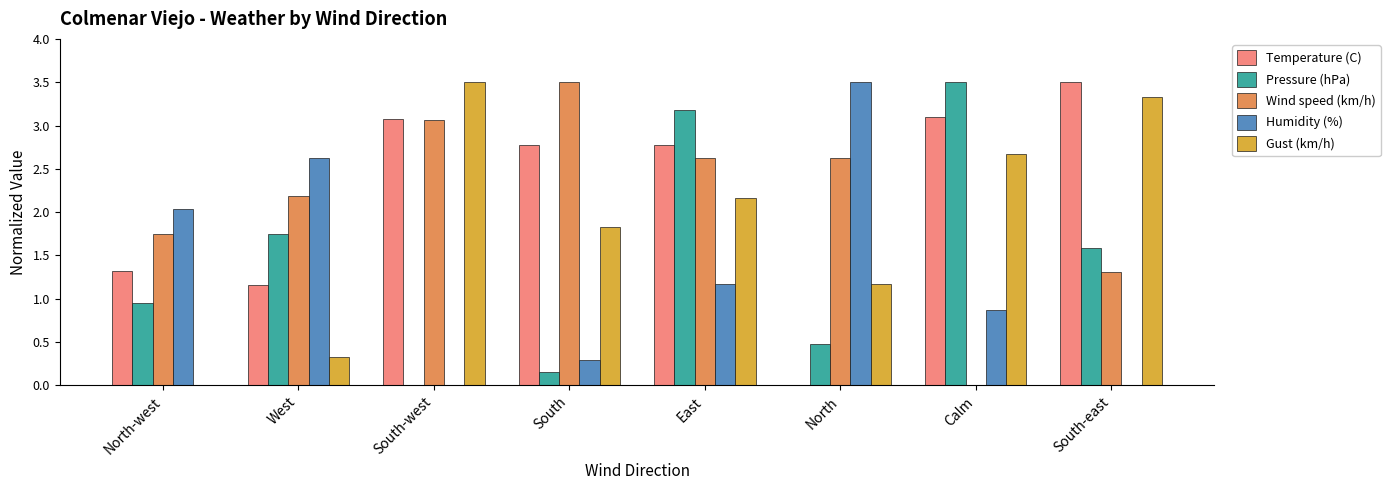

What is the sum of the Gust (km/h) values at North-west and East?

2.2